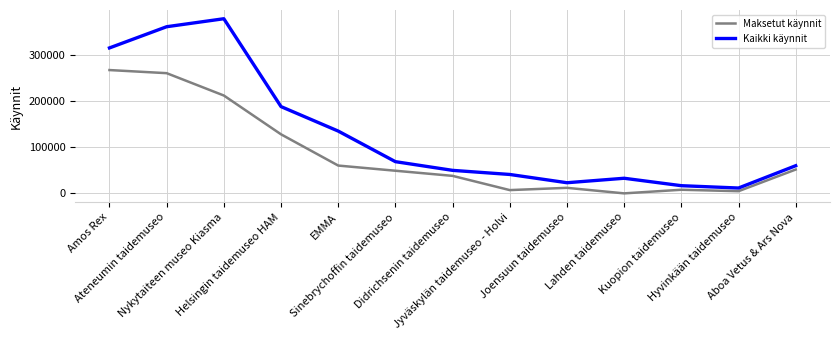

Which series has the widest spread of values?

Kaikki käynnit